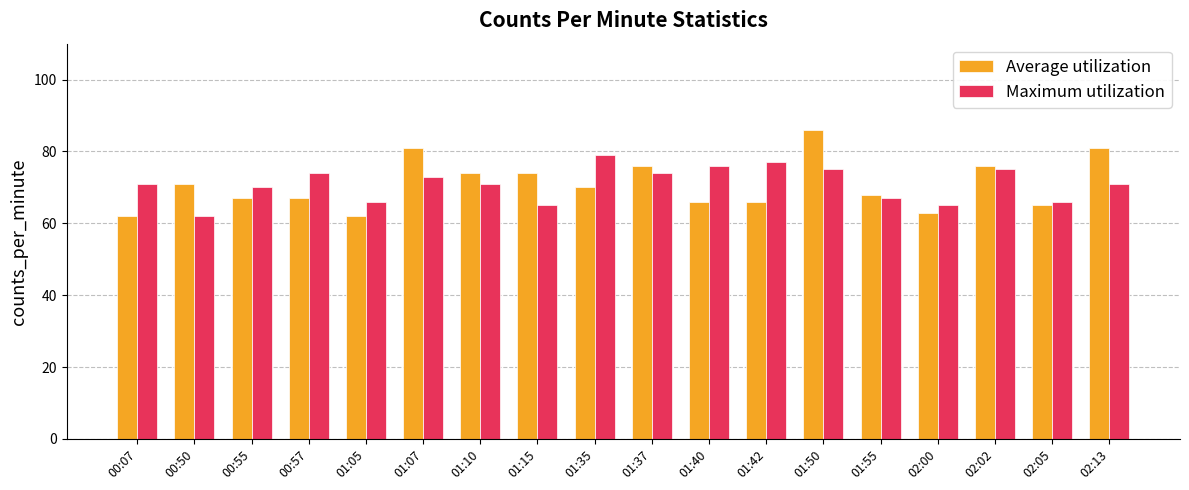

How many categories are shown in the chart?

18